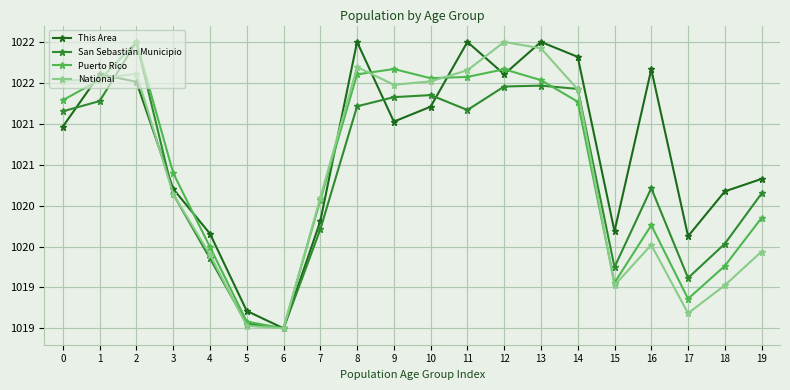

At which category is the sum across all series the highest?

2